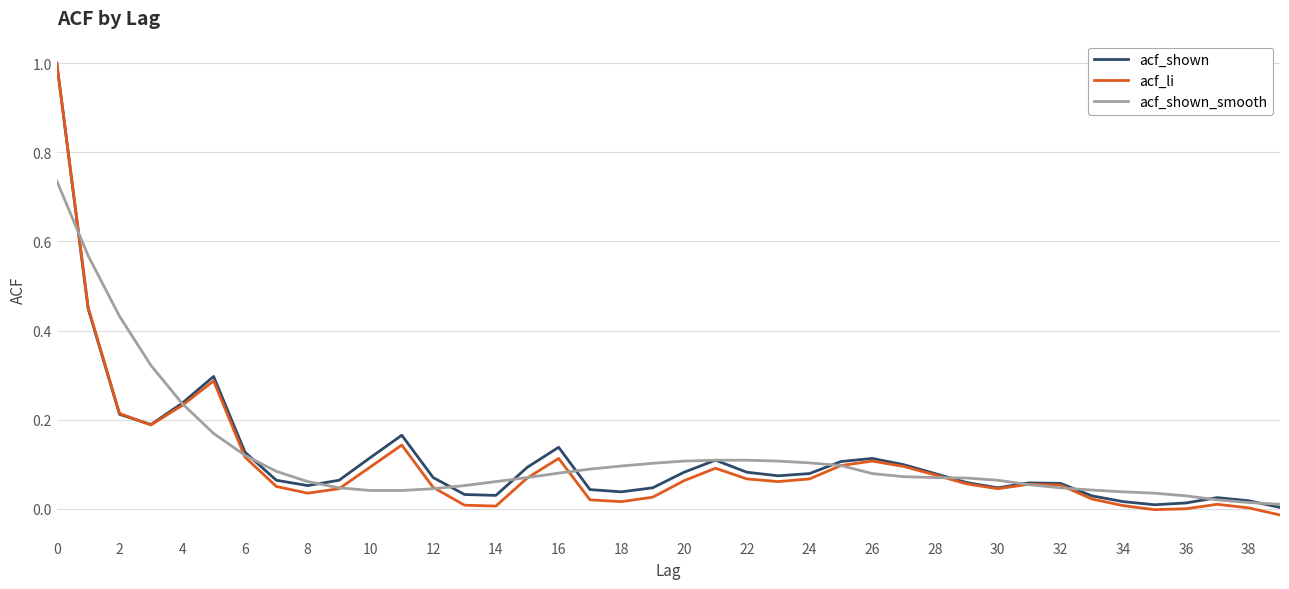

What is the difference between the maximum and second lowest values in the acf_li series?

1.0